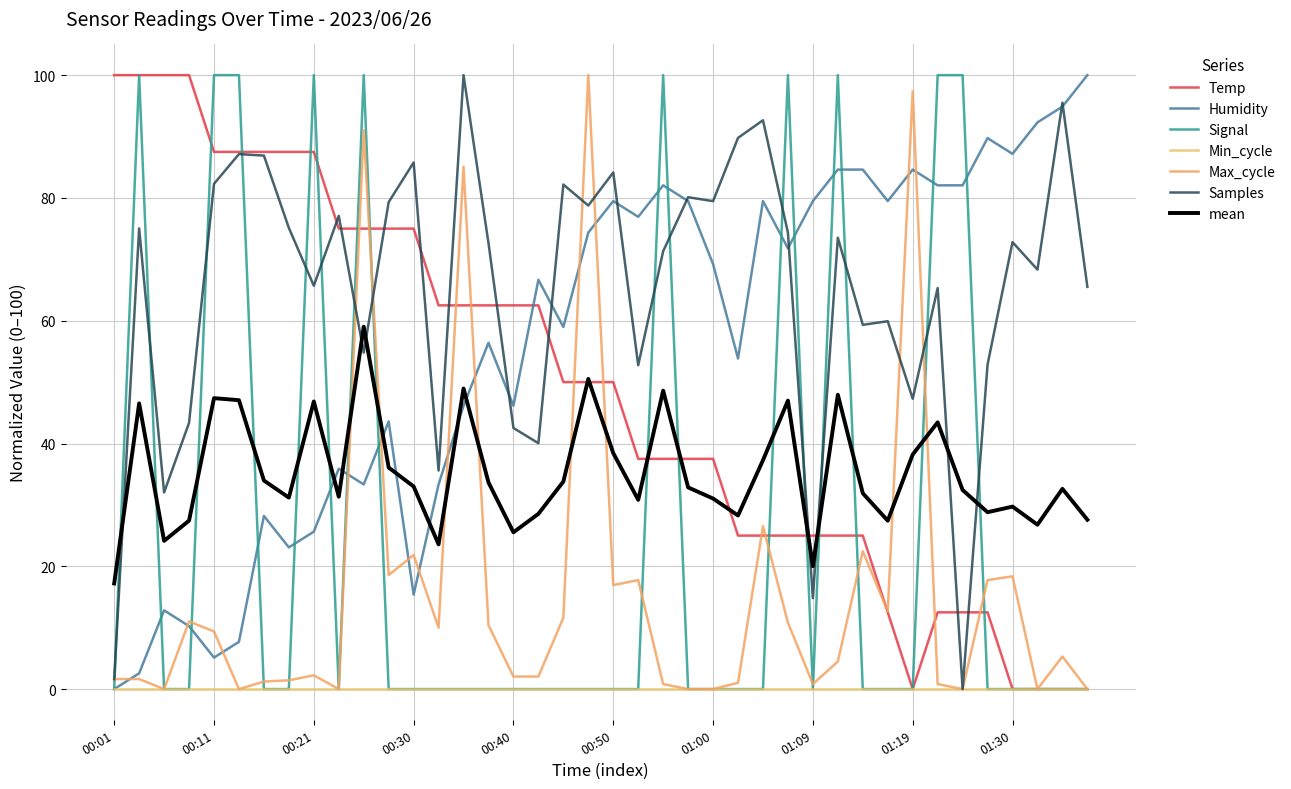

Does the chart have visible grid lines?

Yes